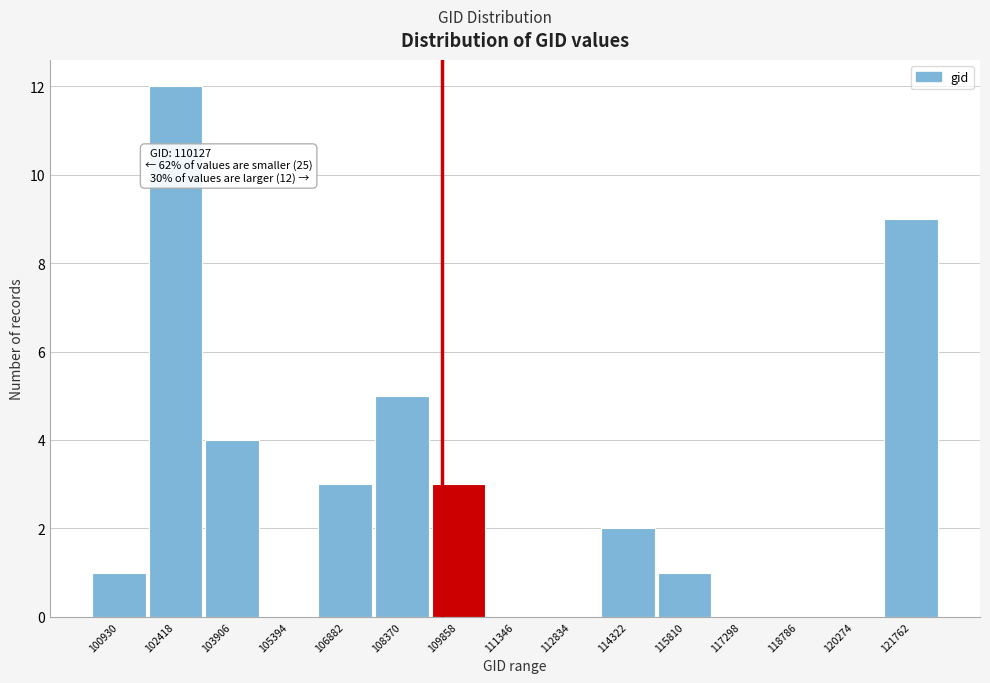

Reading left to right, extract all data points from this chart.

100930=1	102418=12	103906=4	105394=0	106882=3	108370=5	109858=3	111346=0	112834=0	114322=2	115810=1	117298=0	118786=0	120274=0	121762=9